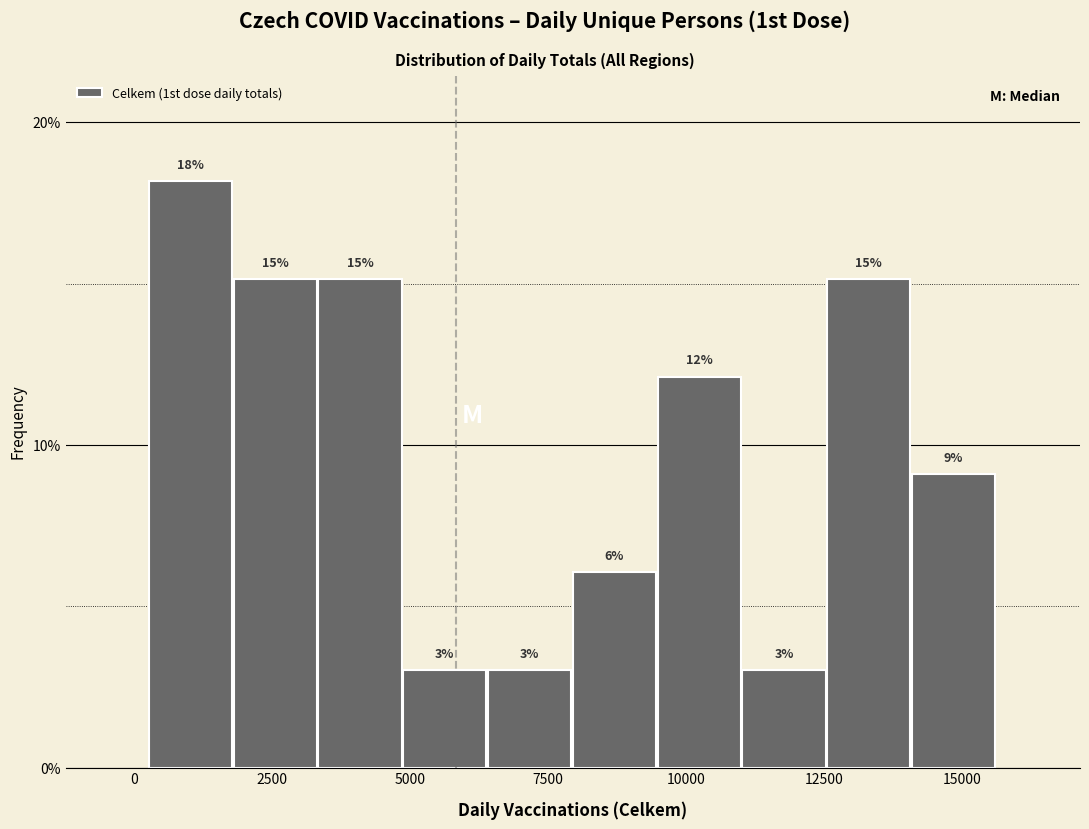

Read against the x-axis, roughly where is the centre of the tallest bar?

1000